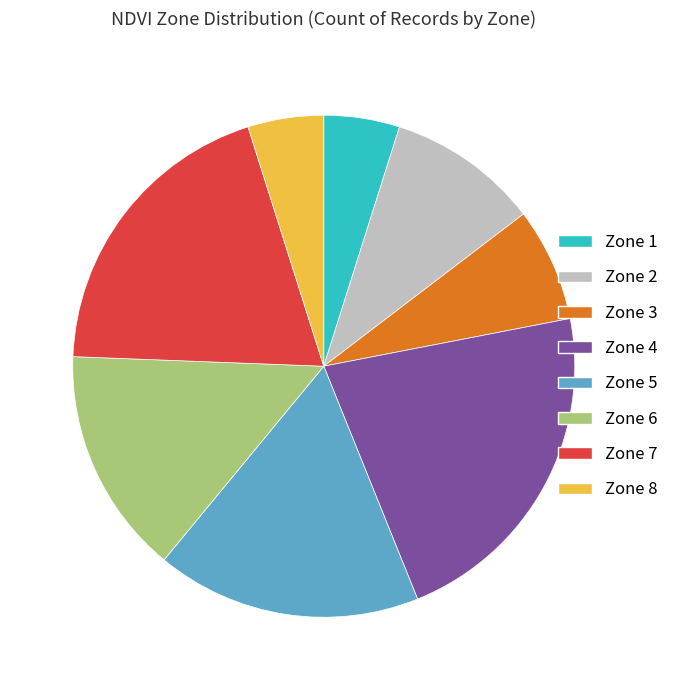

True or false: Zone 6 accounts for 15% of the total.

True